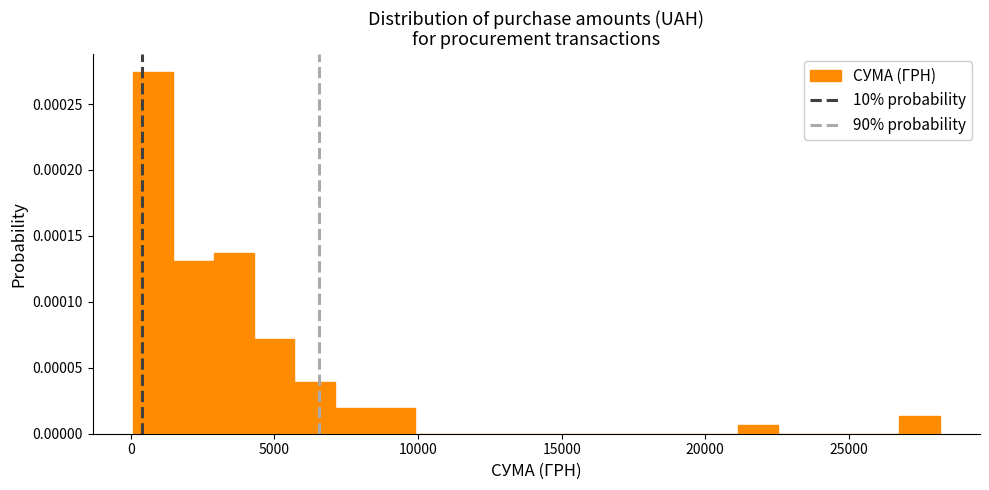

Read against the x-axis, roughly where is the centre of the tallest bar?

1000